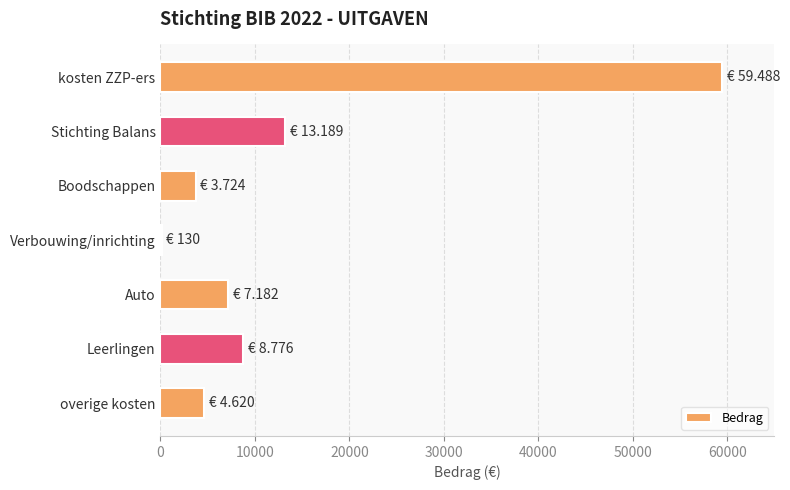

What is the sum of all values?

97109